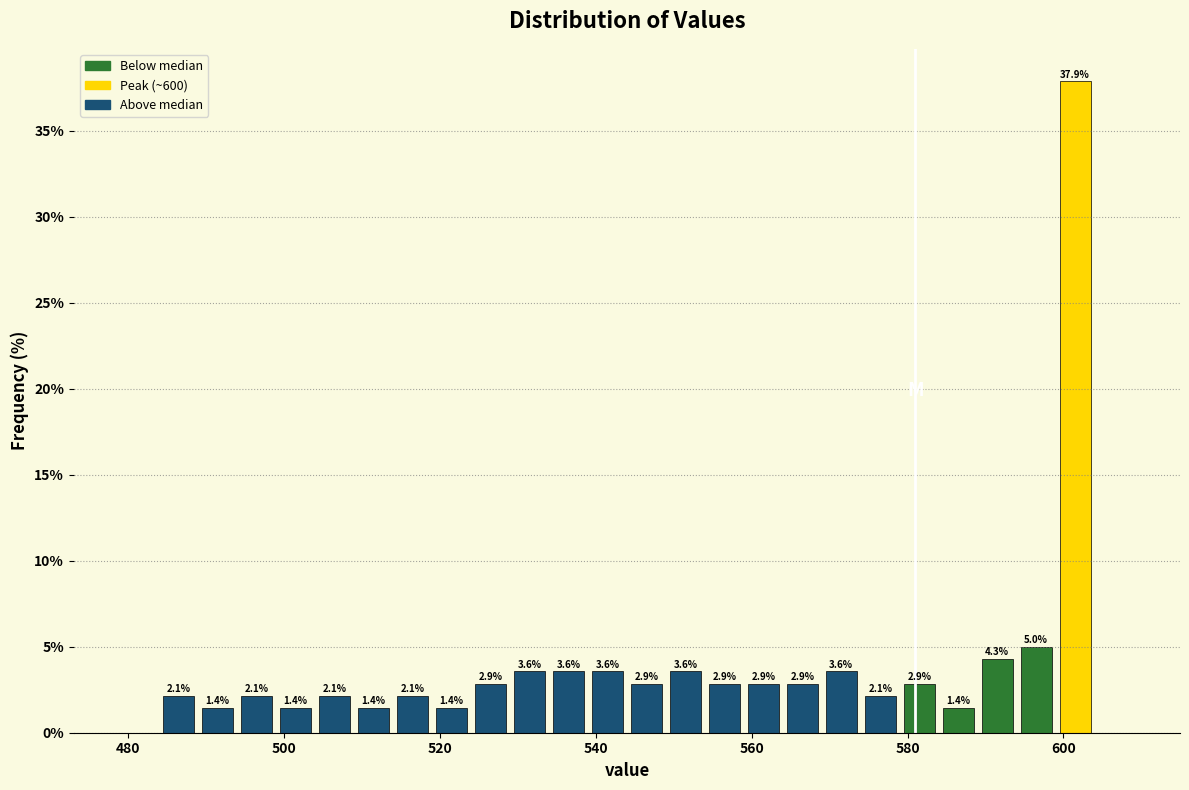

Read against the x-axis, roughly where is the centre of the tallest bar?

602